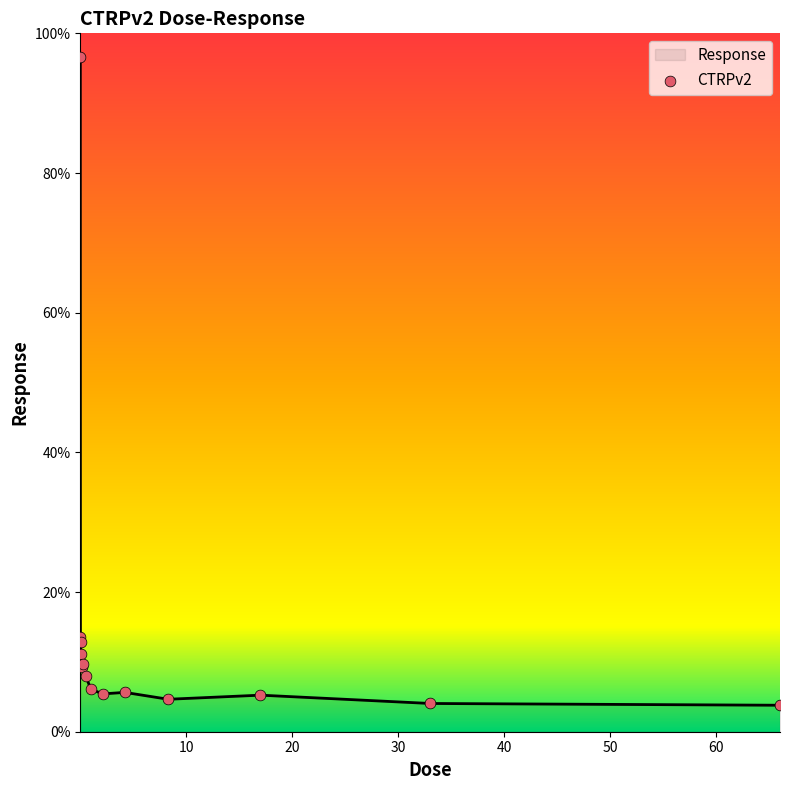

What is the difference between the maximum and minimum values?

92.8